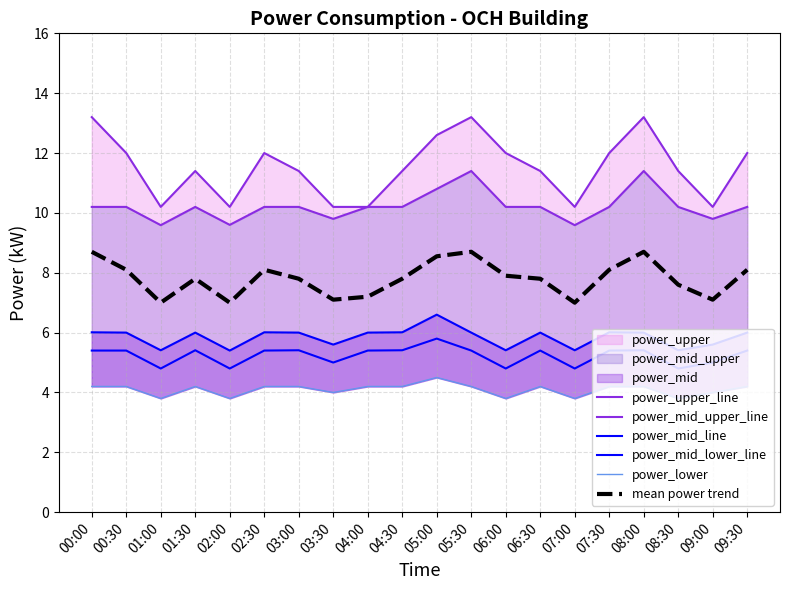

What is the difference between the maximum and minimum values in the power_mid_lower_line series?

1.0